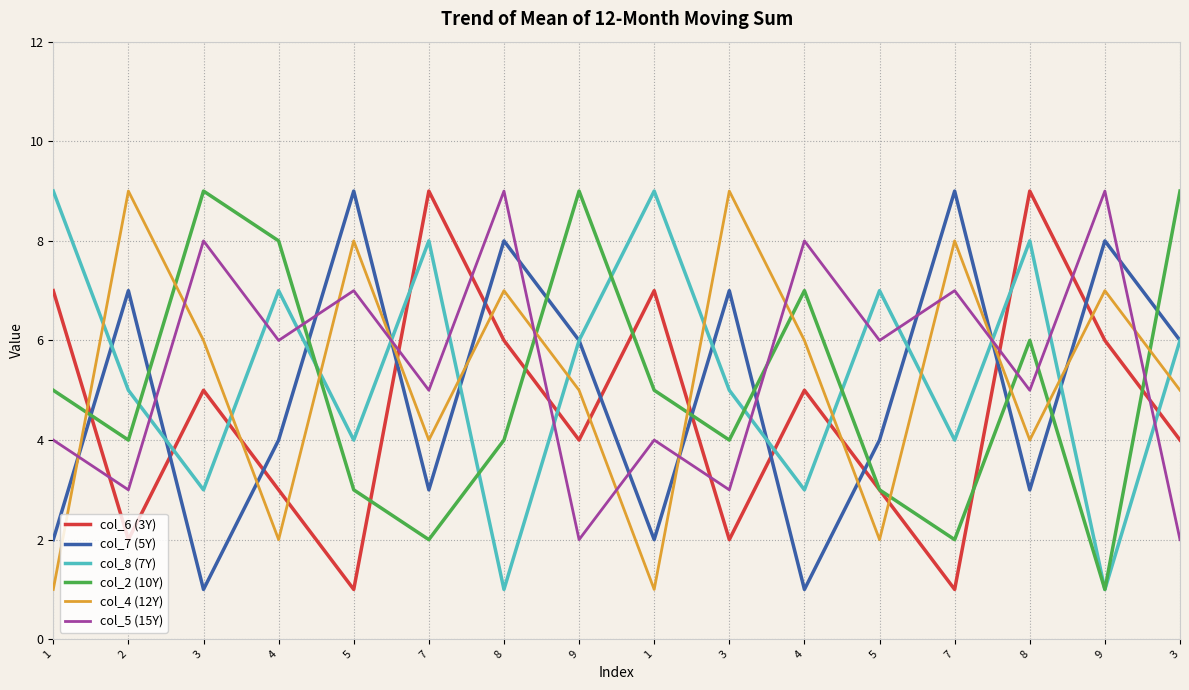

Count the number of categories in the chart.

16